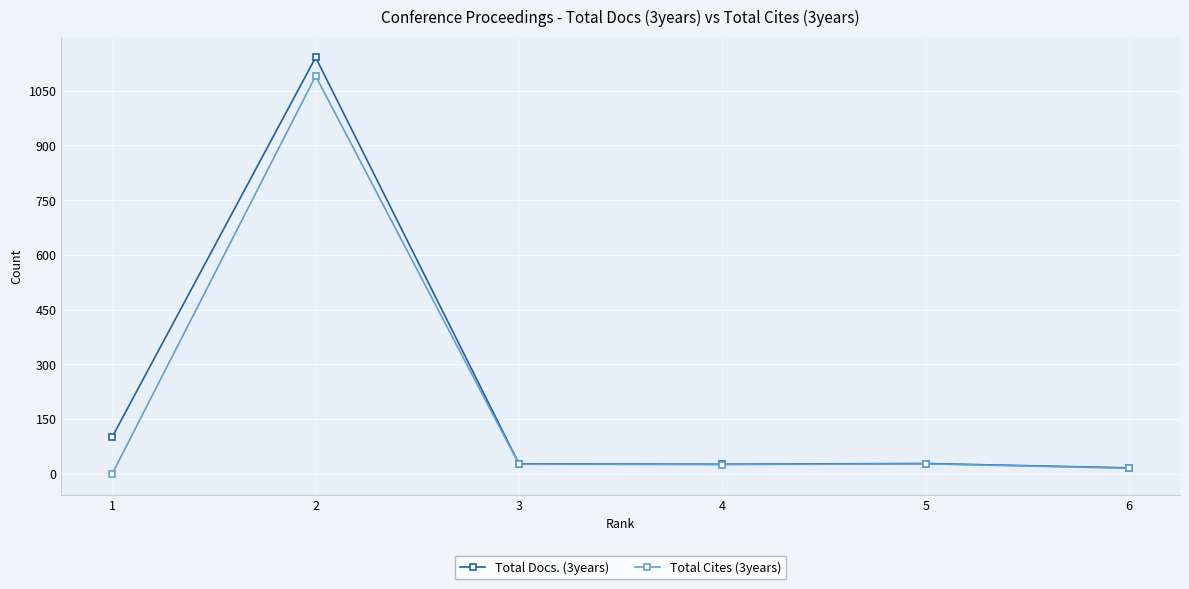

How many data points in Total Cites (3years) are less than 26?

3